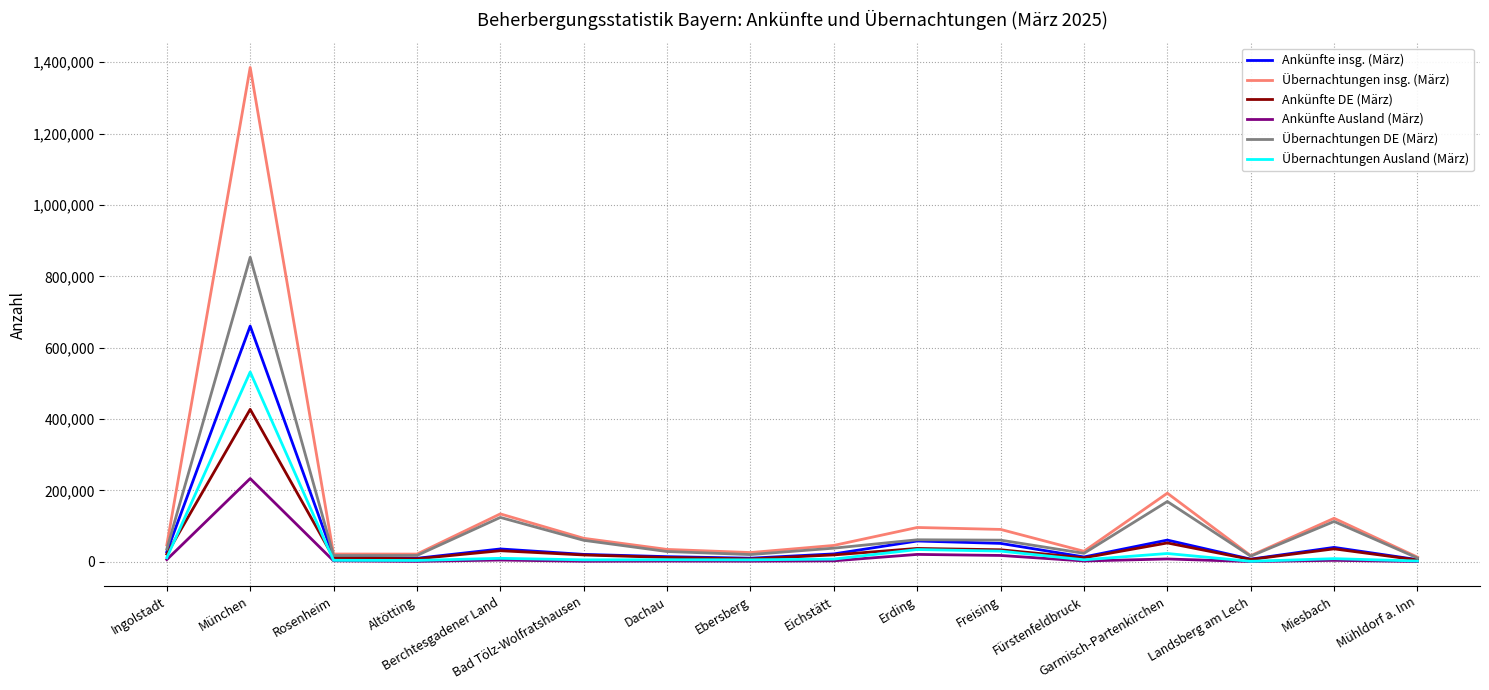

Does the chart display data point markers on the line(s)?

No